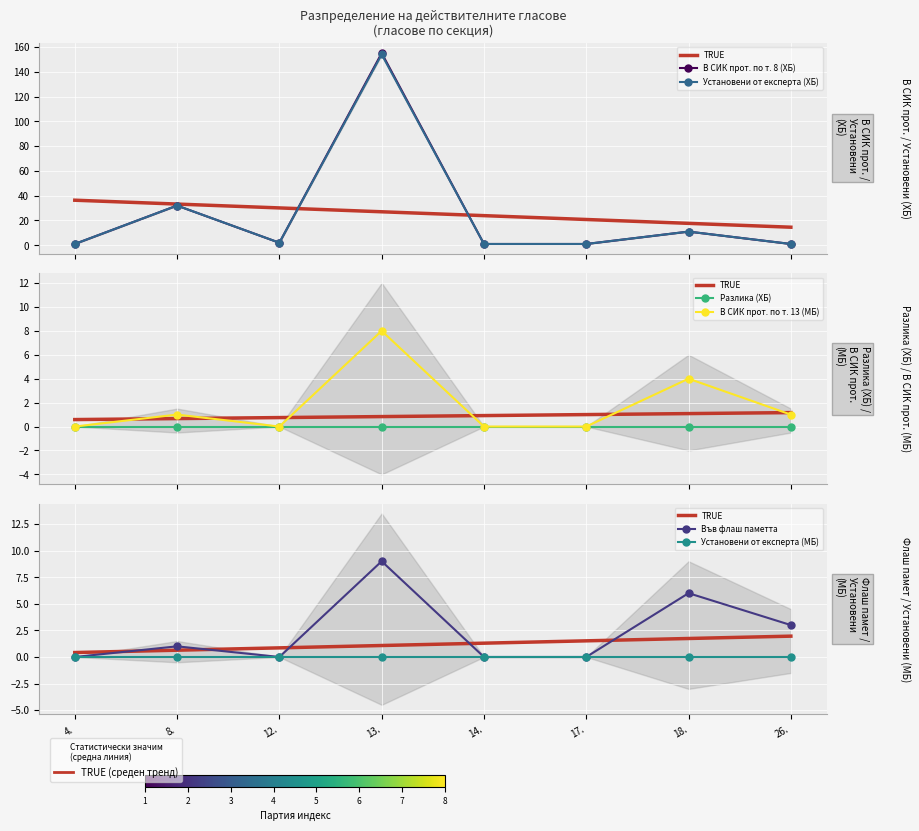

True or false: В СИК прот. по т. 13 (МБ) and Във флаш паметта intersect in this chart.

False